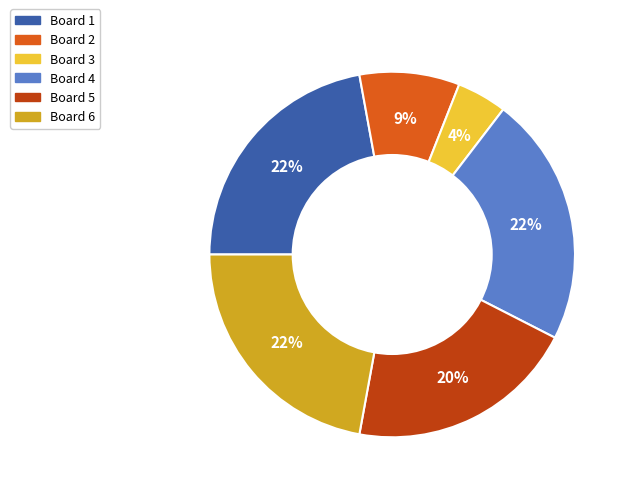

Is Board 5 the majority of the pie?

No